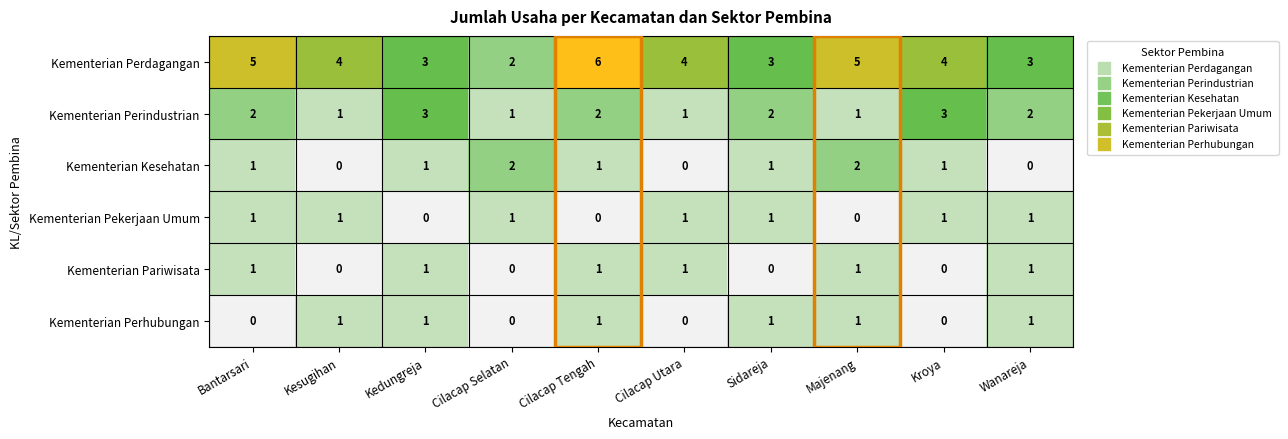

Count the Kementerian Pariwisata values in the range 0 to 1.

10